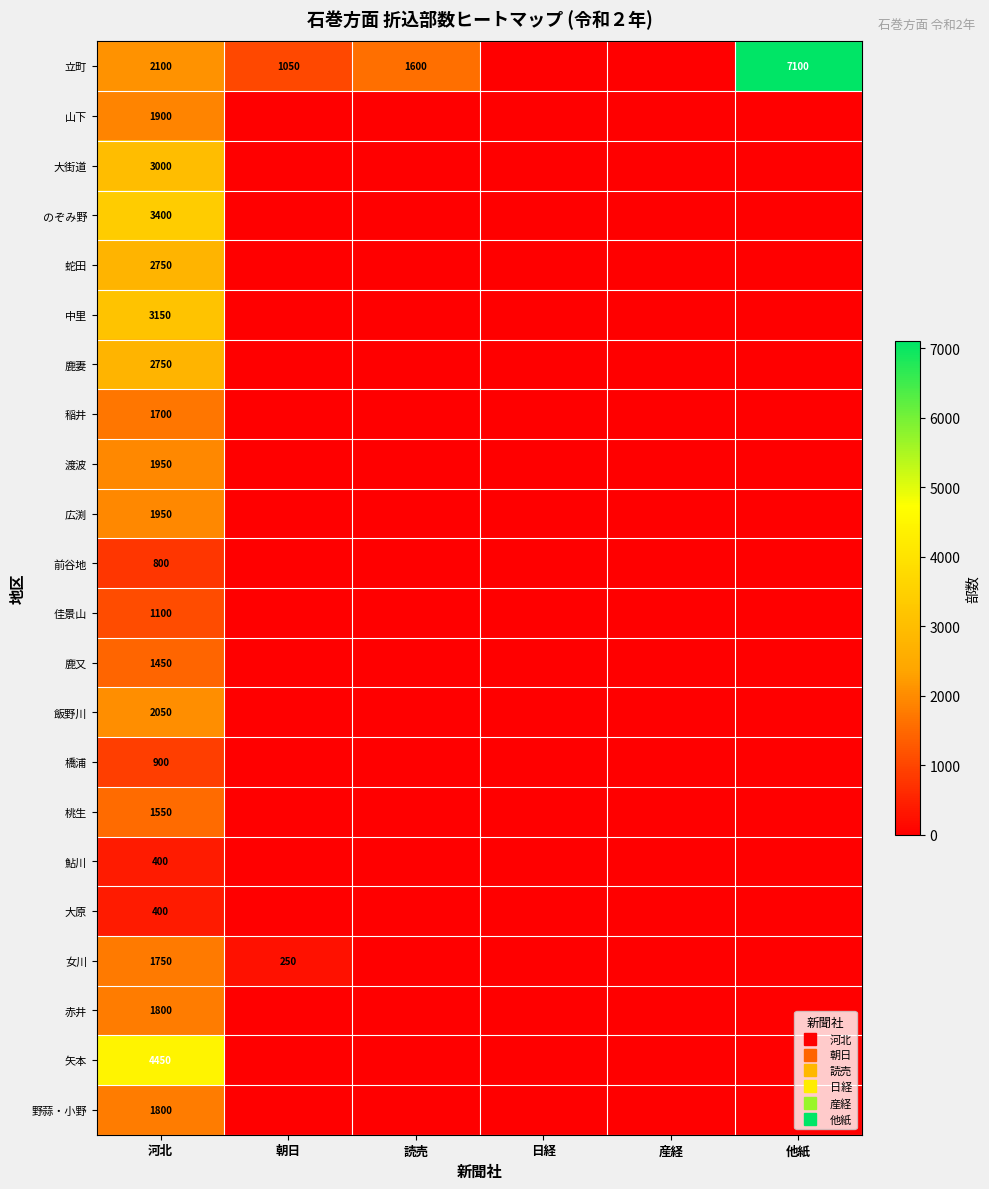

What is the sum of all 立町 values?

11850